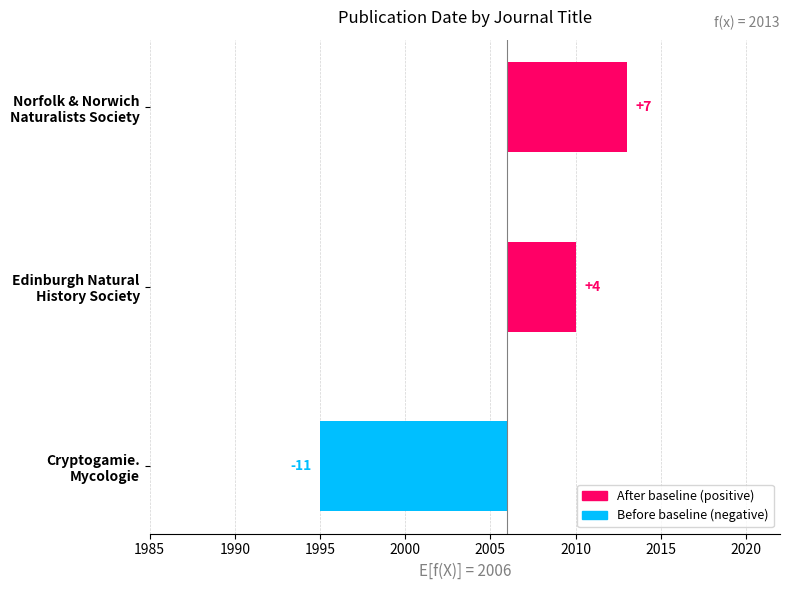

The chart shows a value of -17 at Cryptogamie. Mycologie. True or false?

False